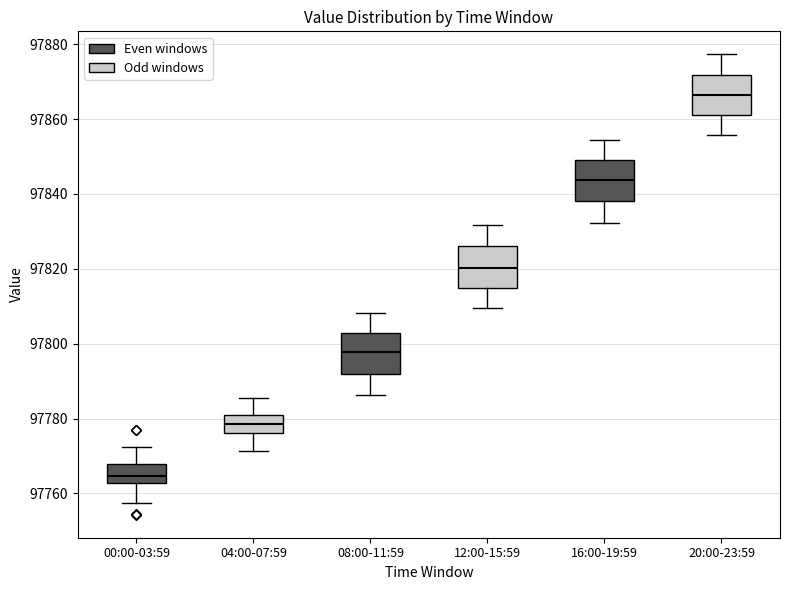

Which box's median line is the highest?

20:00-23:59